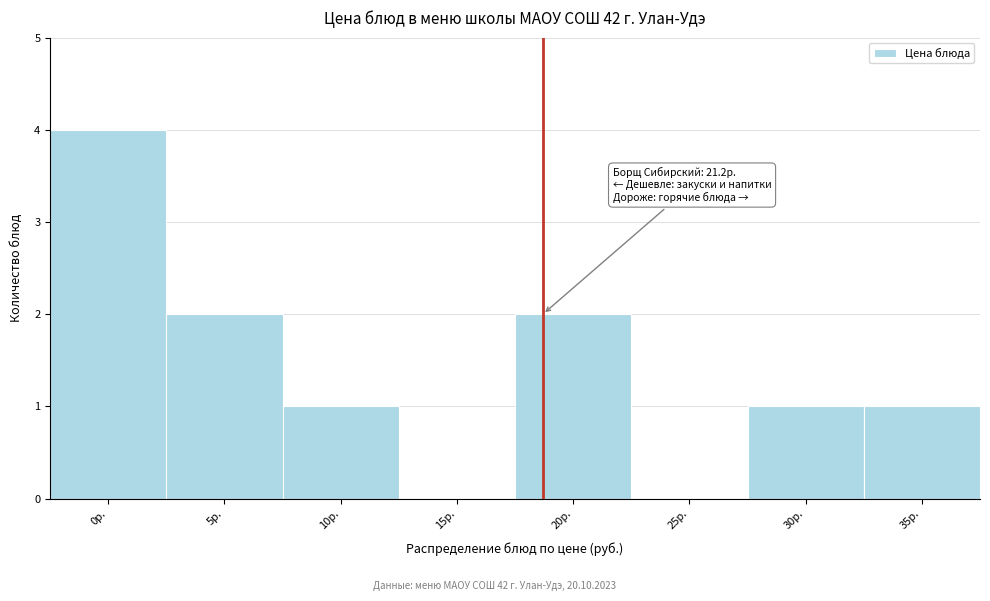

Reading left to right, list all the values displayed in this chart.

0р.=4	5р.=2	10р.=1	15р.=0	20р.=2	25р.=0	30р.=1	35р.=1